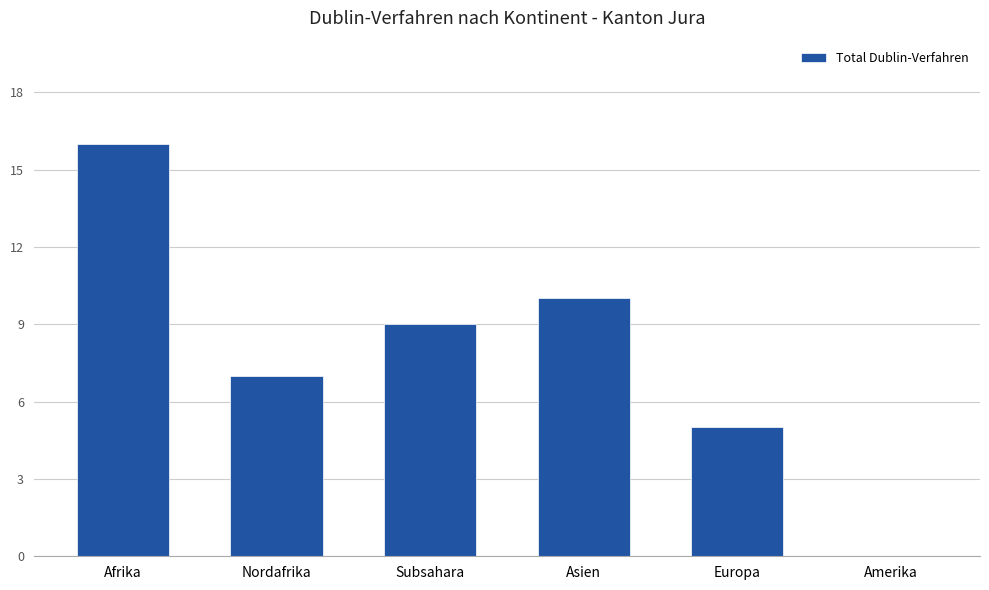

What is the sum of the values at Europa and Nordafrika?

12